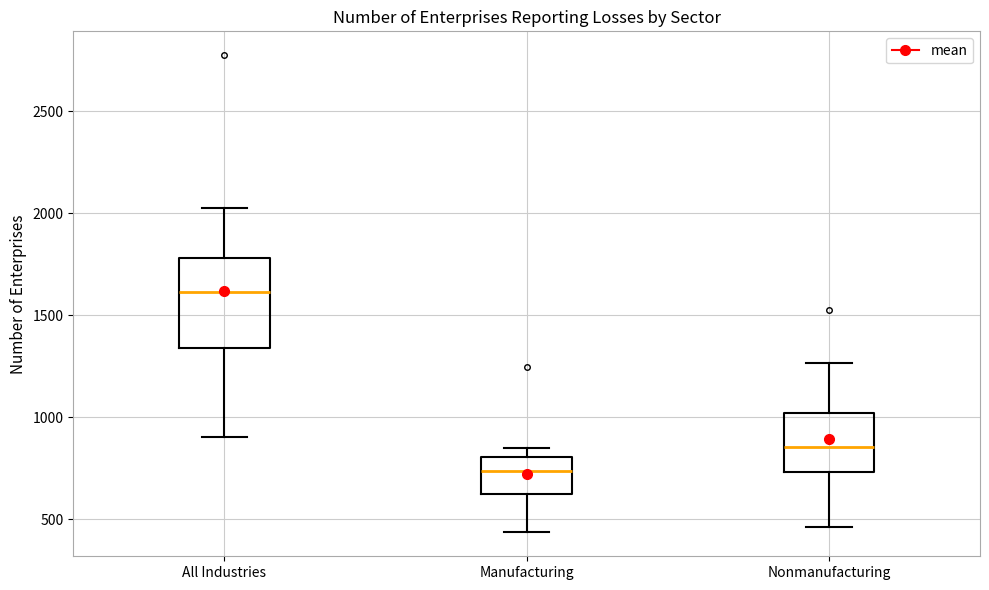

Reading left to right, read every box against the y-axis: the position of its median line, the range the box covers, and the ends of its whiskers. The values are not printed on the chart, so give them approximately, as read against the axis.

All Industries: median 1600, box 1350 to 1800, whiskers 900 to 2050
Manufacturing: median 750, box 600 to 800, whiskers 450 to 850
Nonmanufacturing: median 850, box 750 to 1000, whiskers 450 to 1250